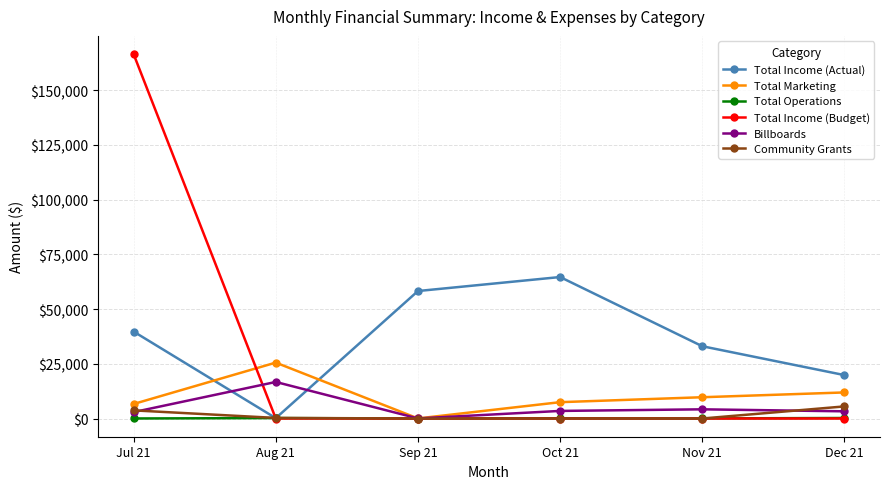

Which series has the largest total across all categories?

Total Income (Actual)